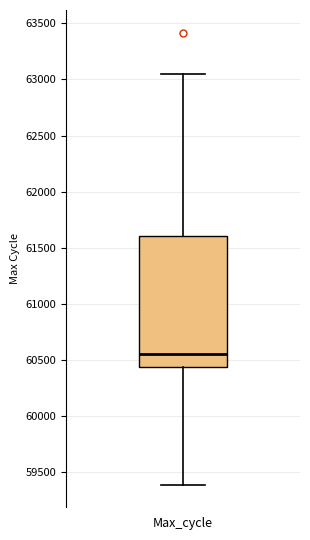

Where is the lower edge of the box for Max_cycle on the y-axis? The values are not printed on the chart, so give them approximately, as read against the axis.

60450